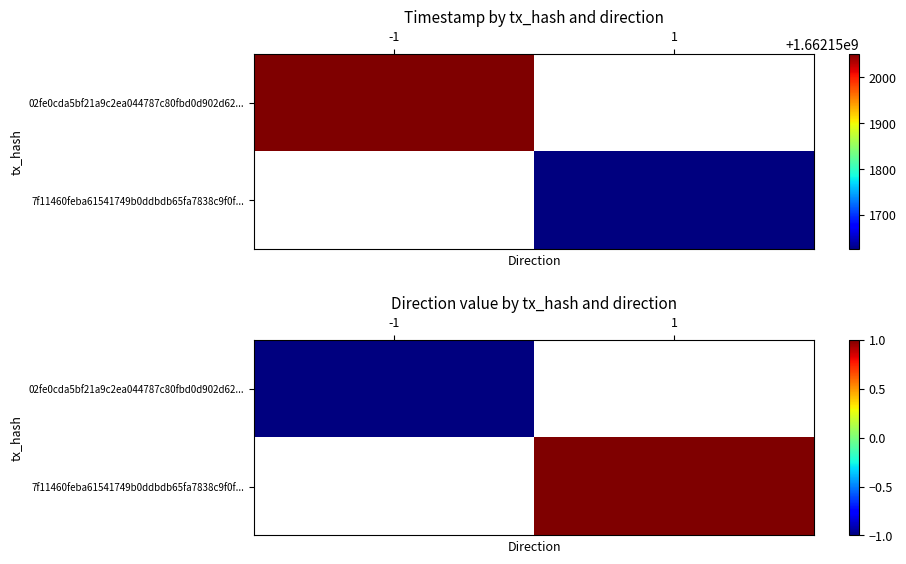

What is the maximum value shown in the chart?

1.0